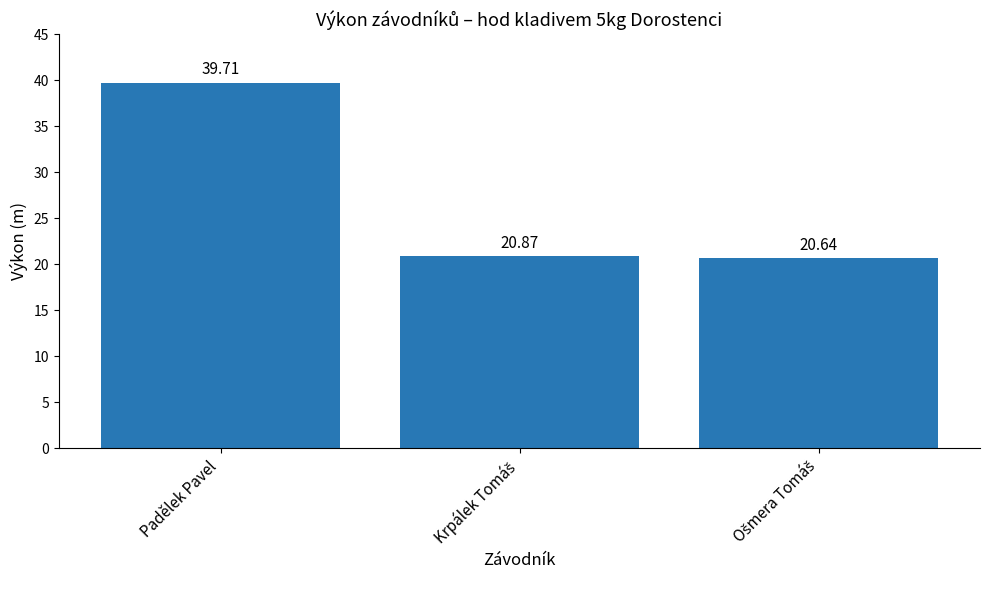

The value at Padělek Pavel is 39.7. True or false?

True